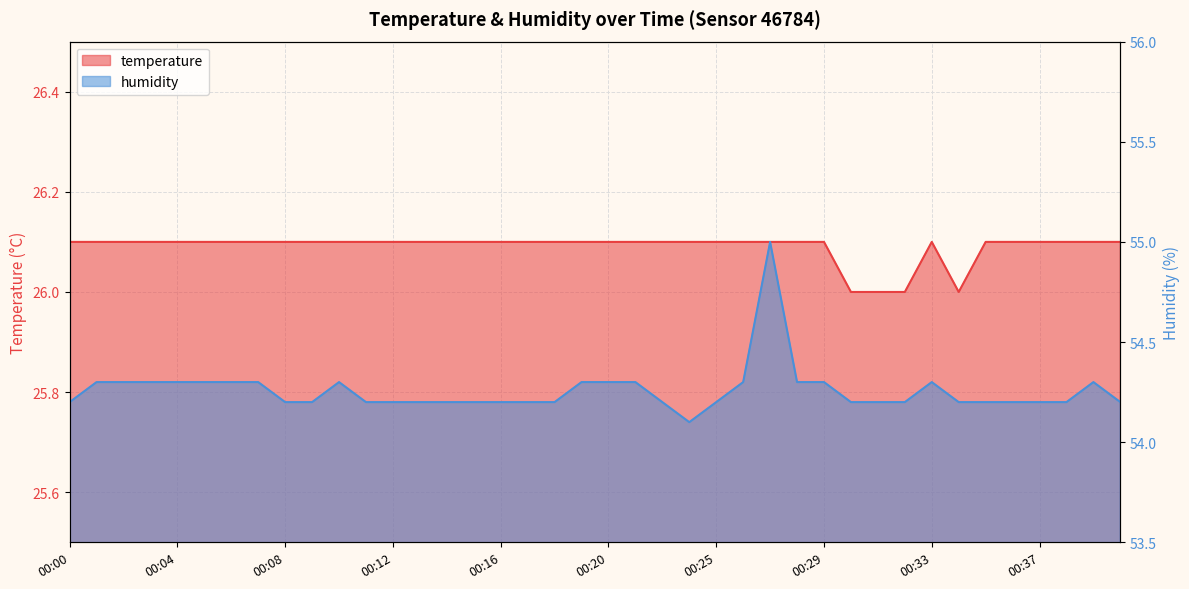

Reading left to right, list all the values displayed in this chart.

temperature: 00:00=26.1	00:01=26.1	00:02=26.1	00:03=26.1	00:04=26.1	00:05=26.1	00:06=26.1	00:07=26.1	00:08=26.1	00:09=26.1	00:10=26.1	00:11=26.1	00:12=26.1	00:13=26.1	00:14=26.1	00:15=26.1	00:16=26.1	00:17=26.1	00:18=26.1	00:19=26.1	00:20=26.1	00:21=26.1	00:22=26.1	00:23=26.1	00:25=26.1	00:26=26.1	00:27=26.1	00:28=26.1	00:29=26.1	00:30=26.0	00:31=26.0	00:32=26.0	00:33=26.1	00:34=26.0	00:35=26.1	00:36=26.1	00:37=26.1	00:38=26.1	00:39=26.1	00:40=26.1
humidity: 00:00=54.2	00:01=54.3	00:02=54.3	00:03=54.3	00:04=54.3	00:05=54.3	00:06=54.3	00:07=54.3	00:08=54.2	00:09=54.2	00:10=54.3	00:11=54.2	00:12=54.2	00:13=54.2	00:14=54.2	00:15=54.2	00:16=54.2	00:17=54.2	00:18=54.2	00:19=54.3	00:20=54.3	00:21=54.3	00:22=54.2	00:23=54.1	00:25=54.2	00:26=54.3	00:27=55.0	00:28=54.3	00:29=54.3	00:30=54.2	00:31=54.2	00:32=54.2	00:33=54.3	00:34=54.2	00:35=54.2	00:36=54.2	00:37=54.2	00:38=54.2	00:39=54.3	00:40=54.2